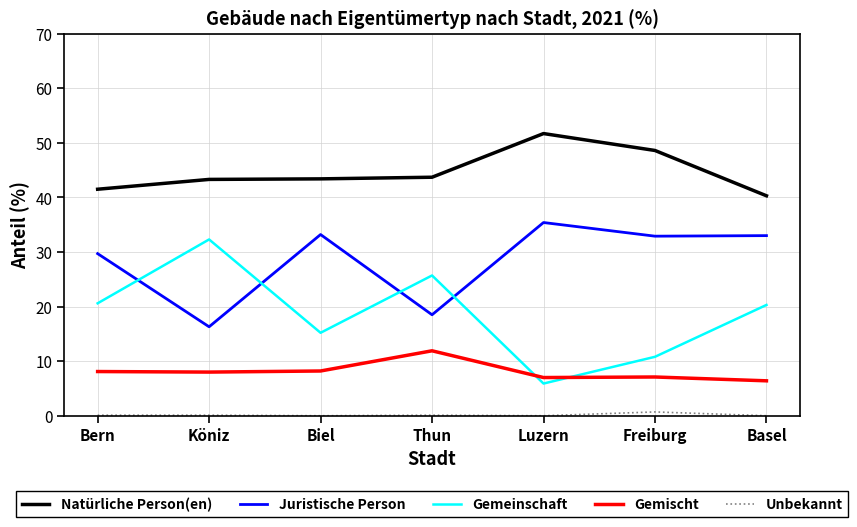

Count the number of data series in this chart.

5